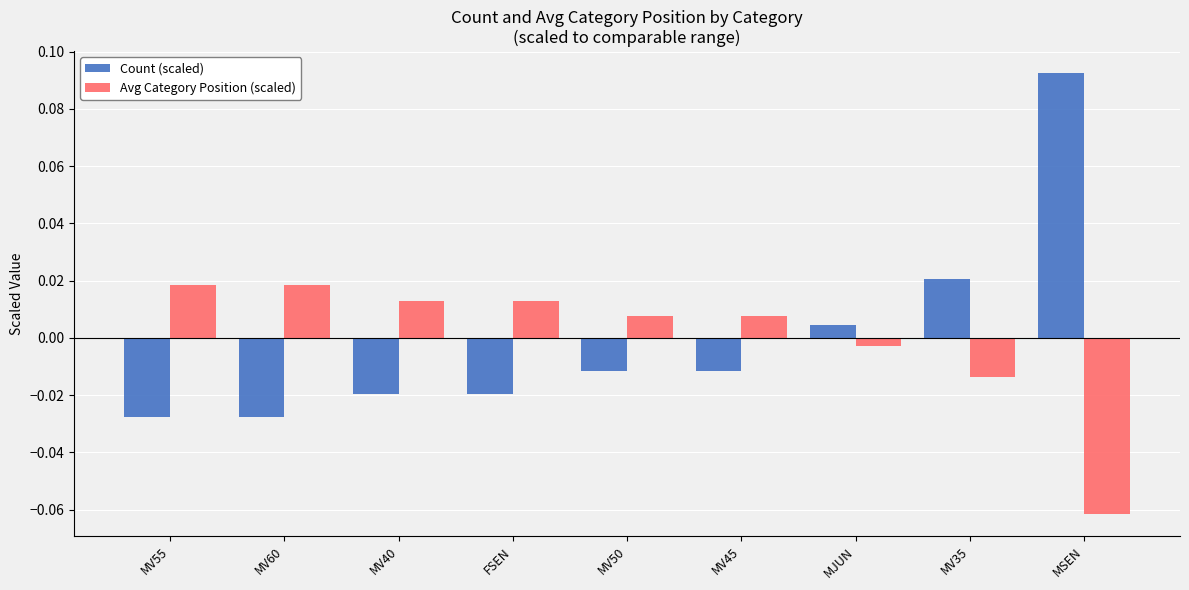

Which category has the lowest value across all series?

MSEN